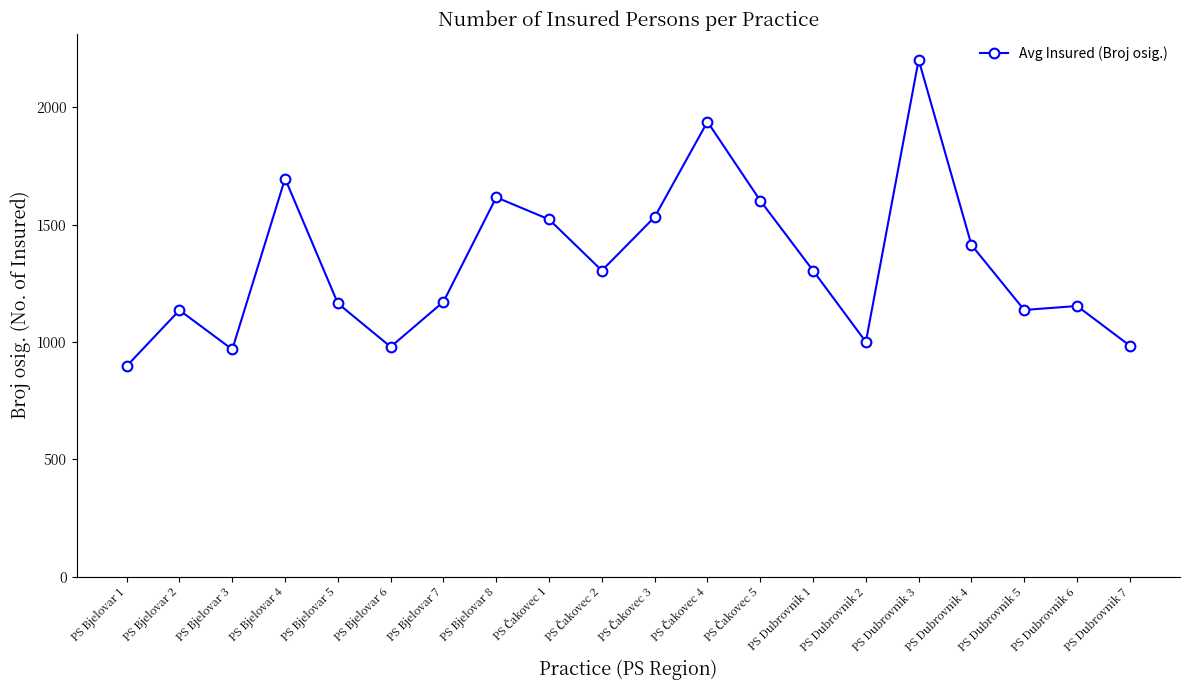

What is the average value?

1336